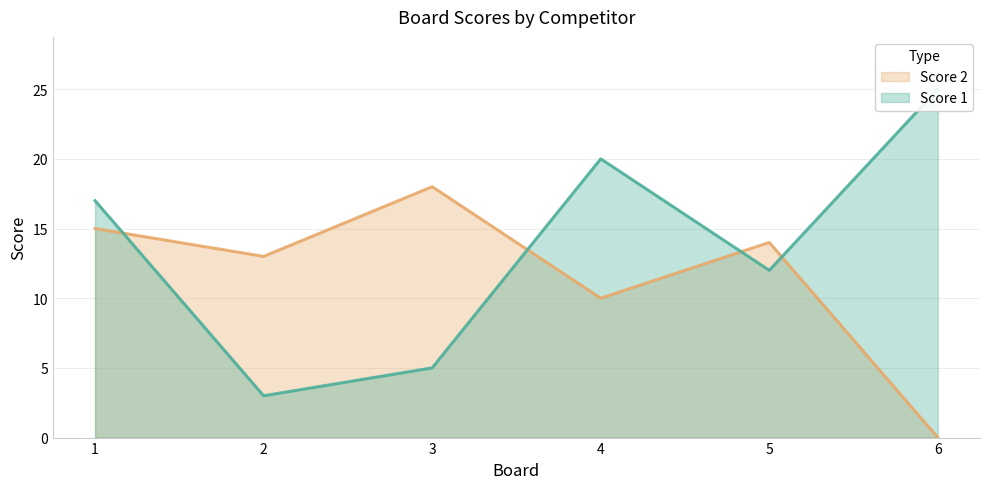

Reading left to right, what are all the values shown in this chart?

Score 1: 1=17	2=3	3=5	4=20	5=12	6=25
Score 2: 1=15	2=13	3=18	4=10	5=14	6=0